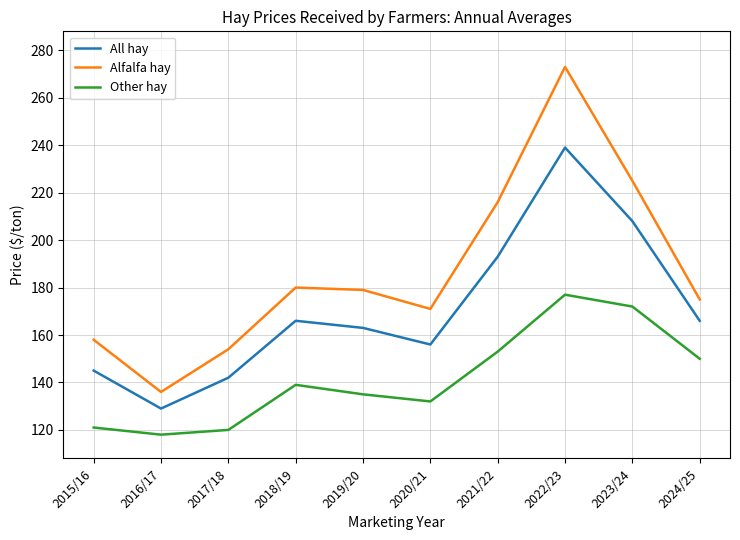

What is the total value across all series at 2020/21?

459